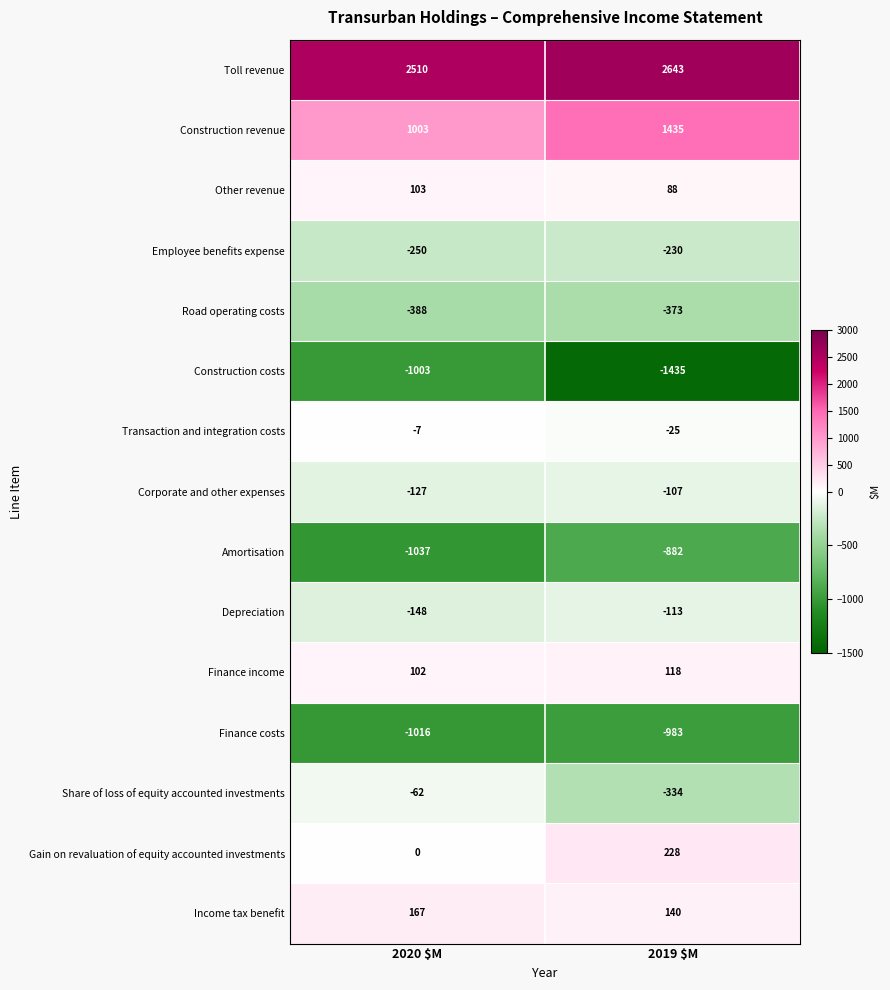

Where is Toll revenue nearest to the value 2576?

2020 $M